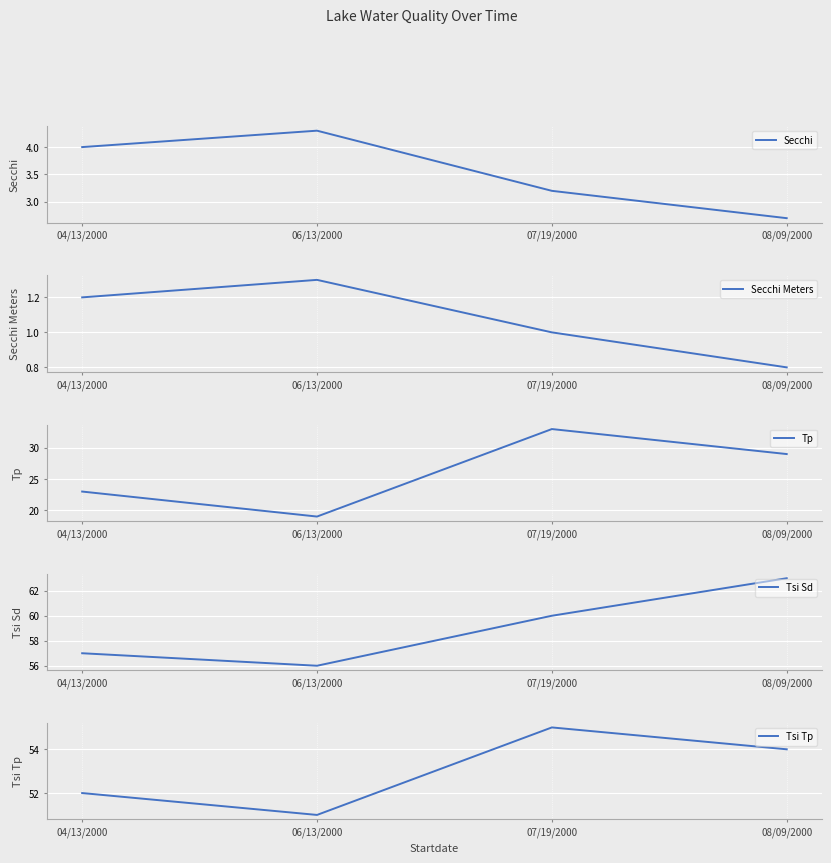

What is the difference between the maximum and second lowest values in the Tsi Tp series?

3